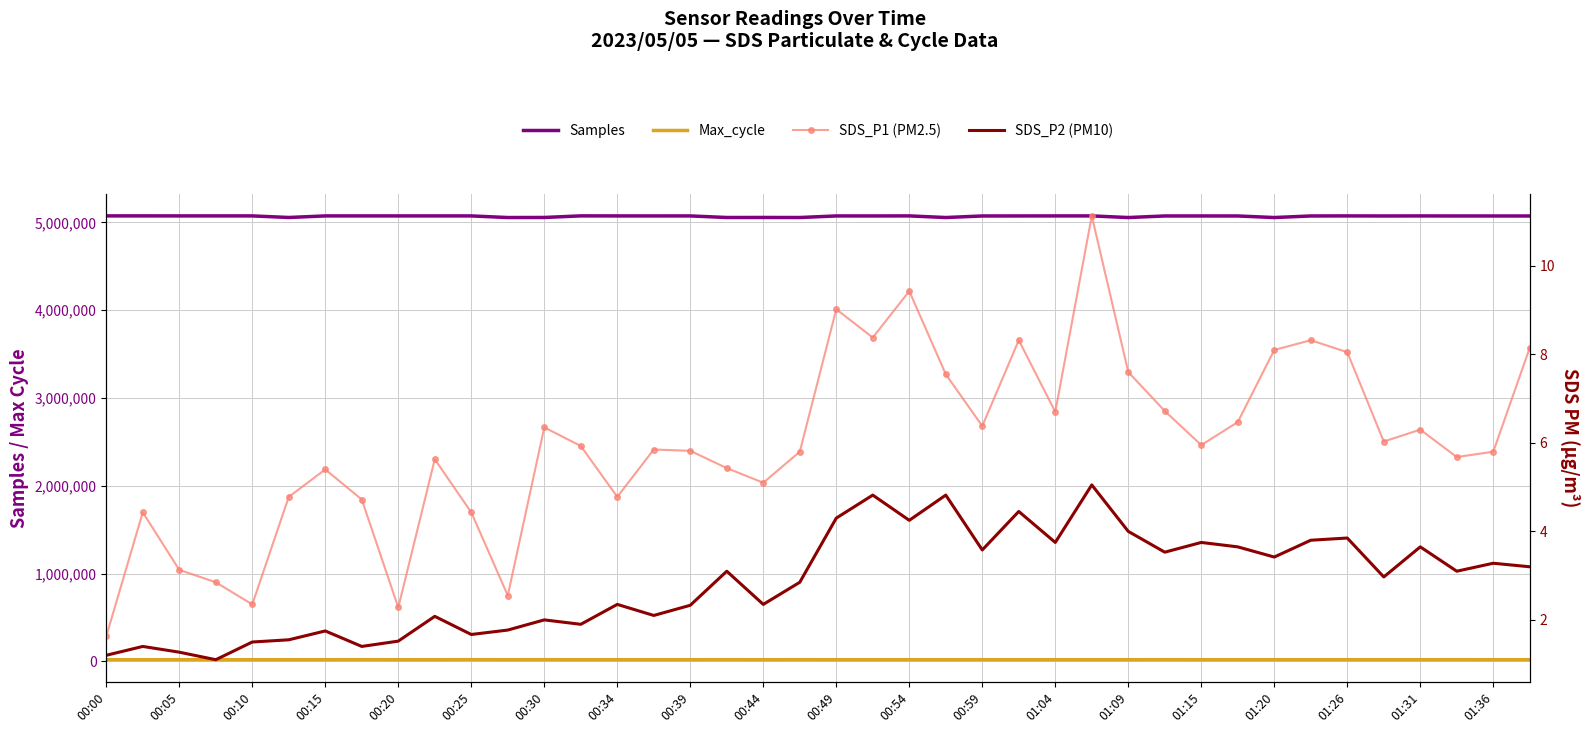

What is the minimum value for SDS_P1 (PM2.5)?

1.6